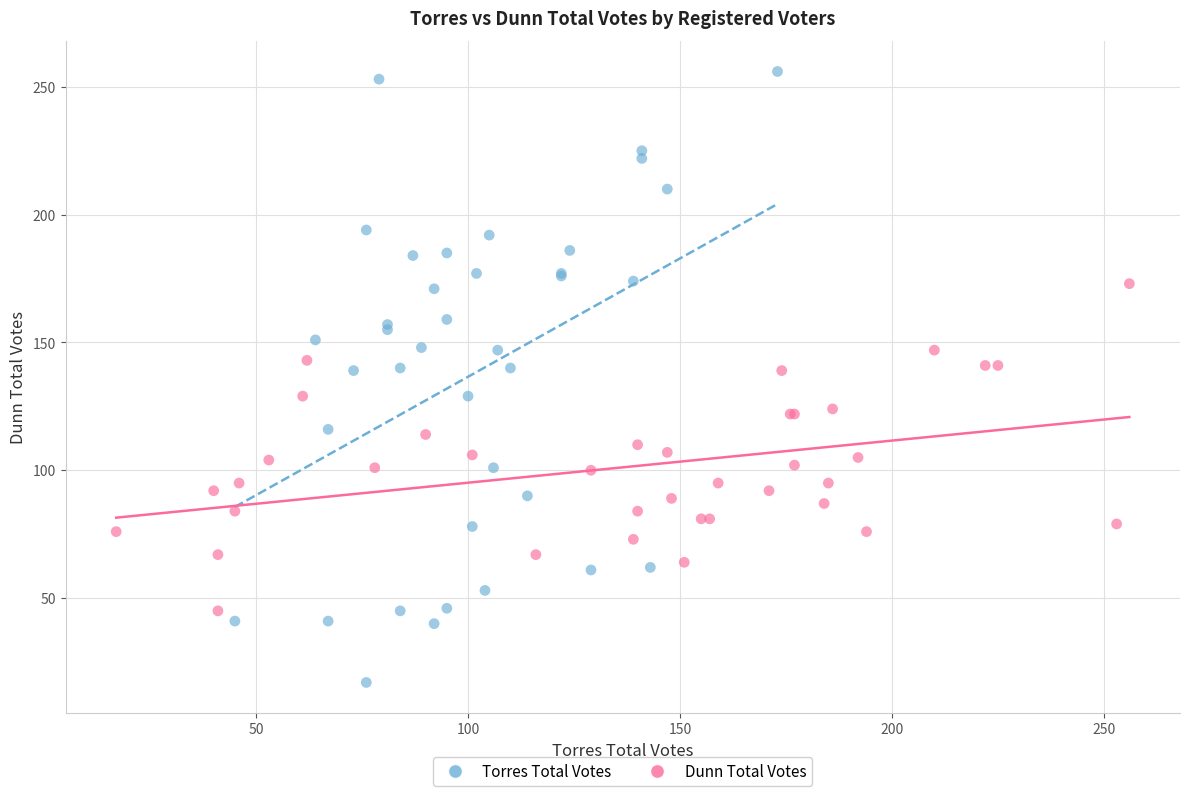

What are all the series names shown in the legend?

Torres Total Votes, Dunn Total Votes